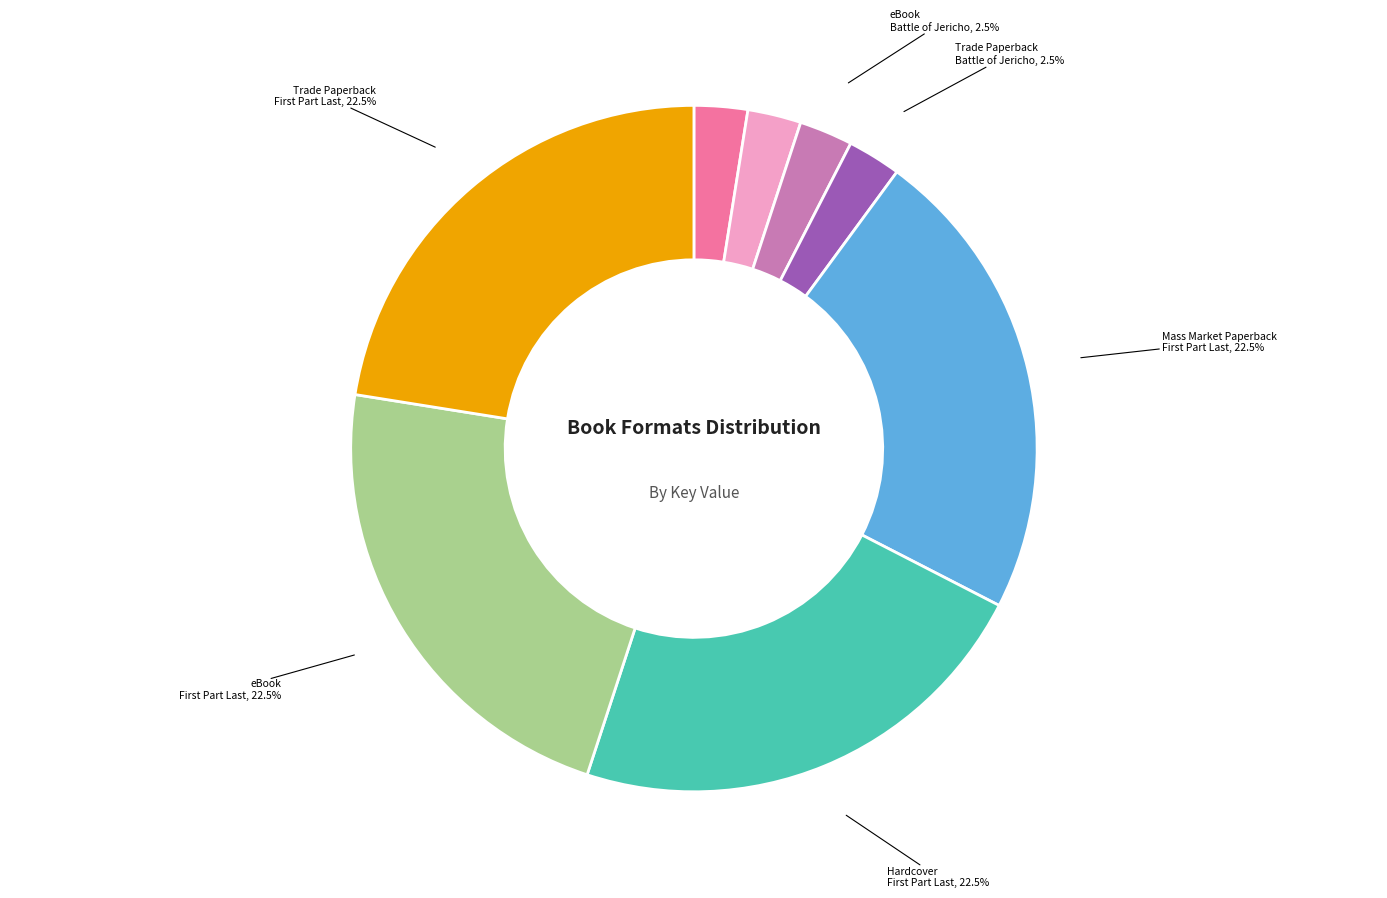

Is there a majority slice in this chart?

No